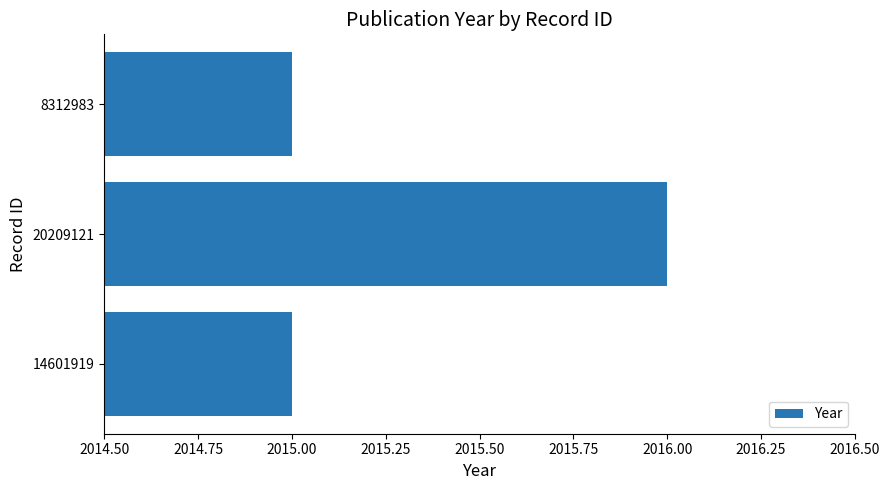

The chart shows a value of 2824 at 20209121. True or false?

False